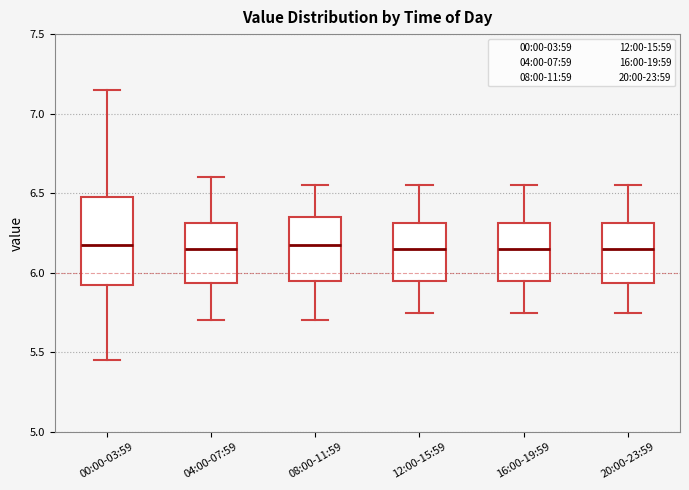

Reading left to right, read every box against the y-axis: the position of its median line, the range the box covers, and the ends of its whiskers. The values are not printed on the chart, so give them approximately, as read against the axis.

00:00-03:59: median 6.20, box 5.90 to 6.50, whiskers 5.45 to 7.15
04:00-07:59: median 6.15, box 5.95 to 6.30, whiskers 5.70 to 6.60
08:00-11:59: median 6.20, box 5.95 to 6.35, whiskers 5.70 to 6.55
12:00-15:59: median 6.15, box 5.95 to 6.30, whiskers 5.75 to 6.55
16:00-19:59: median 6.15, box 5.95 to 6.30, whiskers 5.75 to 6.55
20:00-23:59: median 6.15, box 5.95 to 6.30, whiskers 5.75 to 6.55